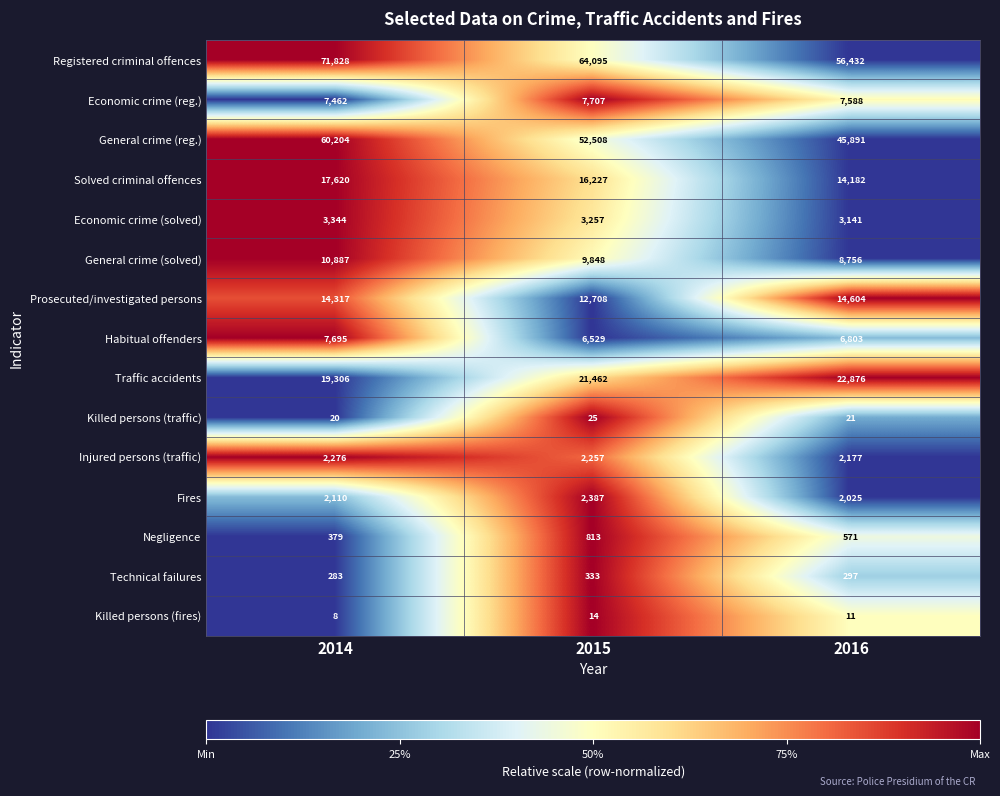

At 2014, list the series in order from smallest to largest.

Killed persons (fires), Killed persons (traffic), Technical failures, Negligence, Fires, Injured persons (traffic), Economic crime (solved), Economic crime (reg.), Habitual offenders, General crime (solved), Prosecuted/investigated persons, Solved criminal offences, Traffic accidents, General crime (reg.), Registered criminal offences